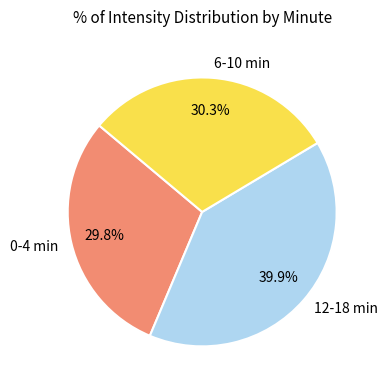

Rank the categories by value from lowest to highest.

0-4 min, 6-10 min, 12-18 min